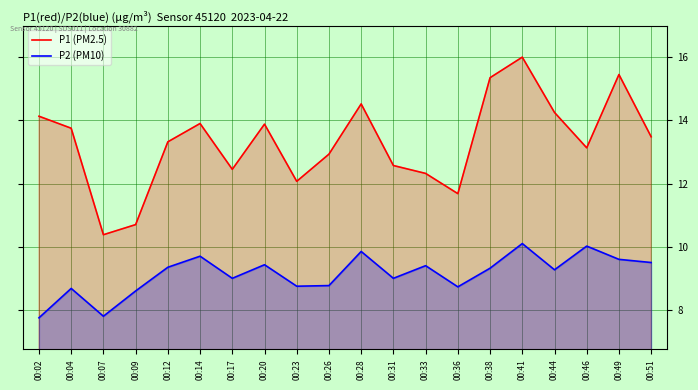

What is the sum of the P2 (PM10) values at 00:04 and 00:23?

17.4